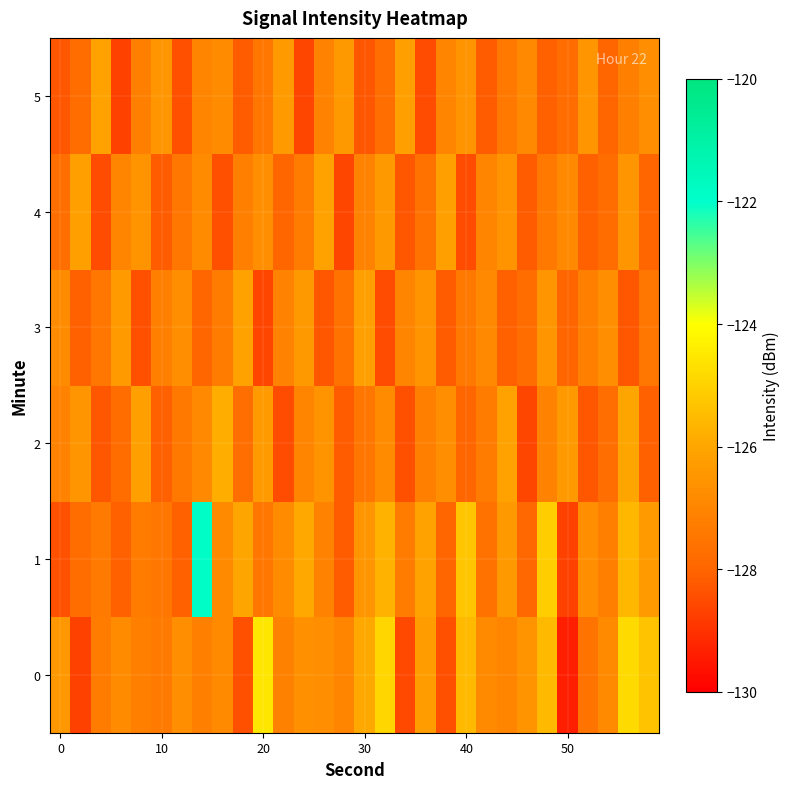

What is the smallest value displayed?

-129.4